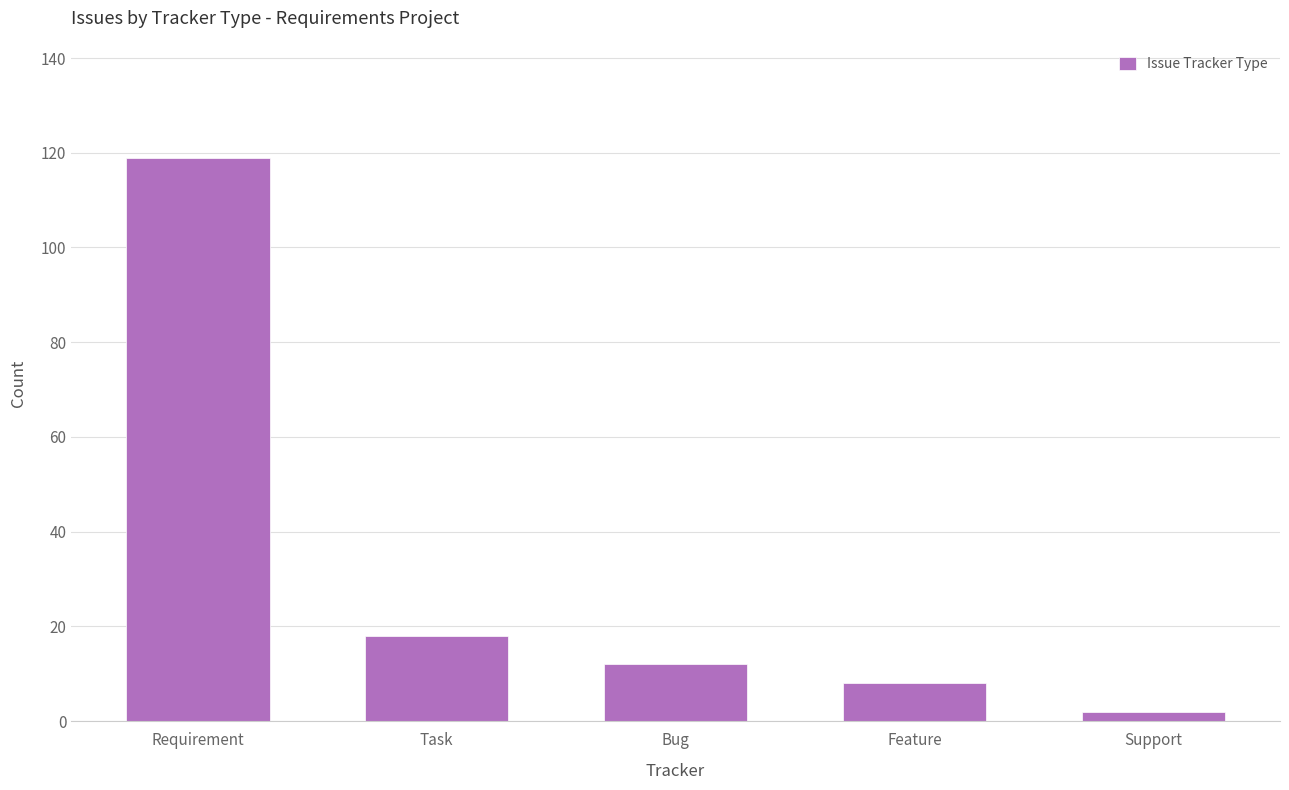

How many data points are less than 12?

2